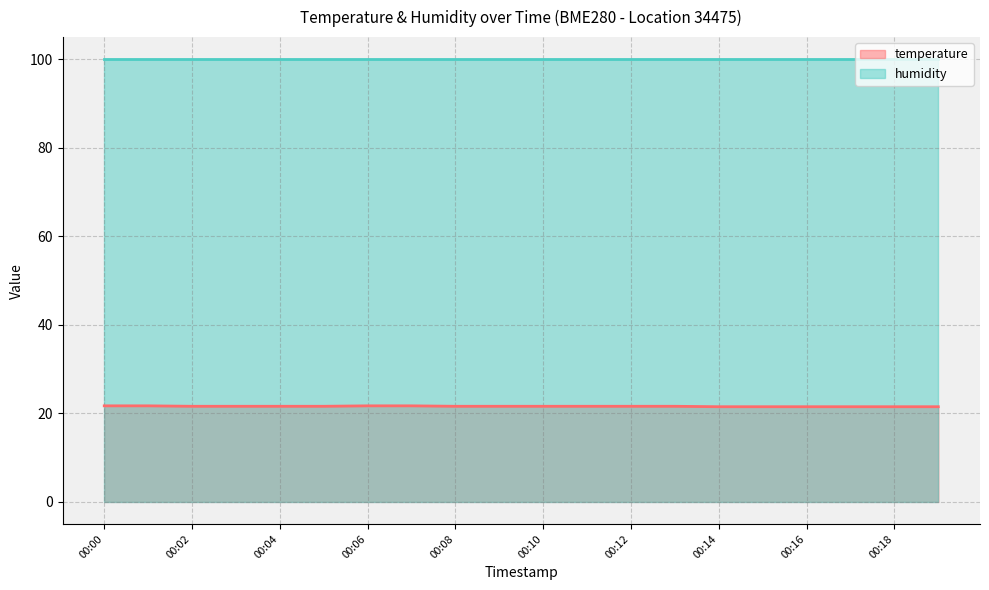

Is it true that the value at 00:14 is 4.3?

False